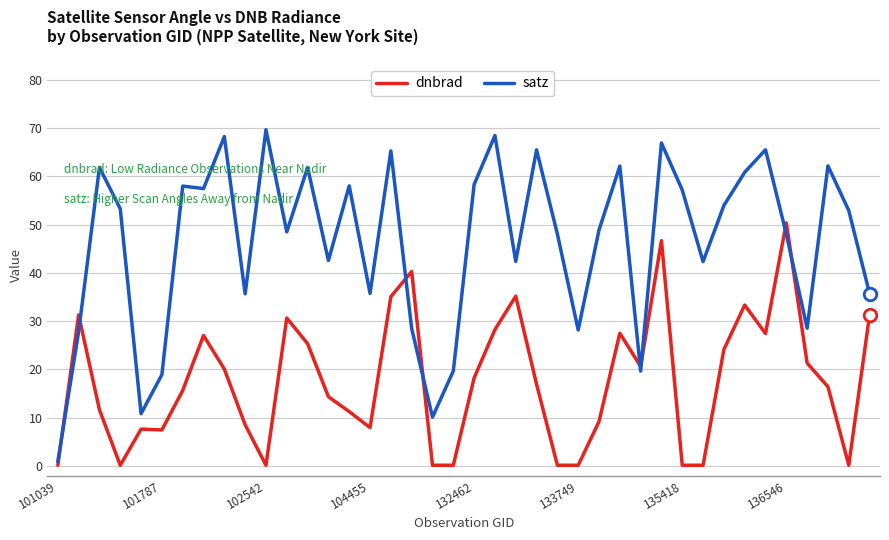

Does the chart display data point markers on the line(s)?

No